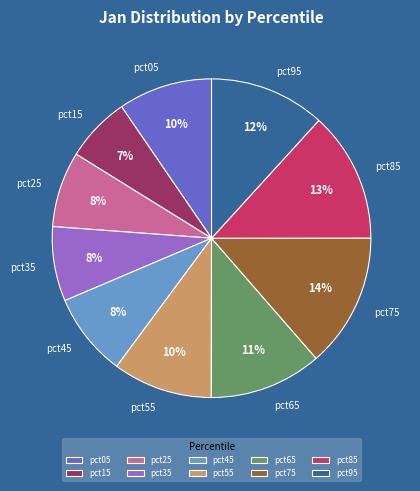

To the nearest percent, what portion does pct85 represent?

13%